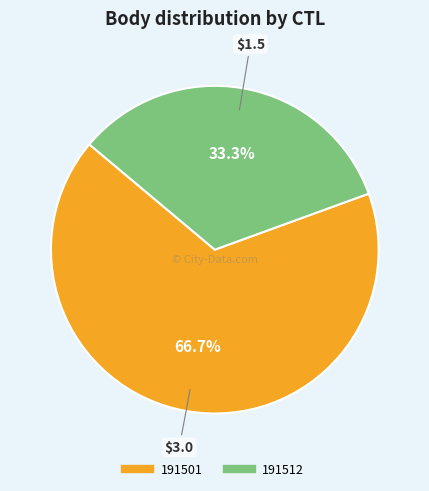

Between 191512 and 191501, which is larger?

191501